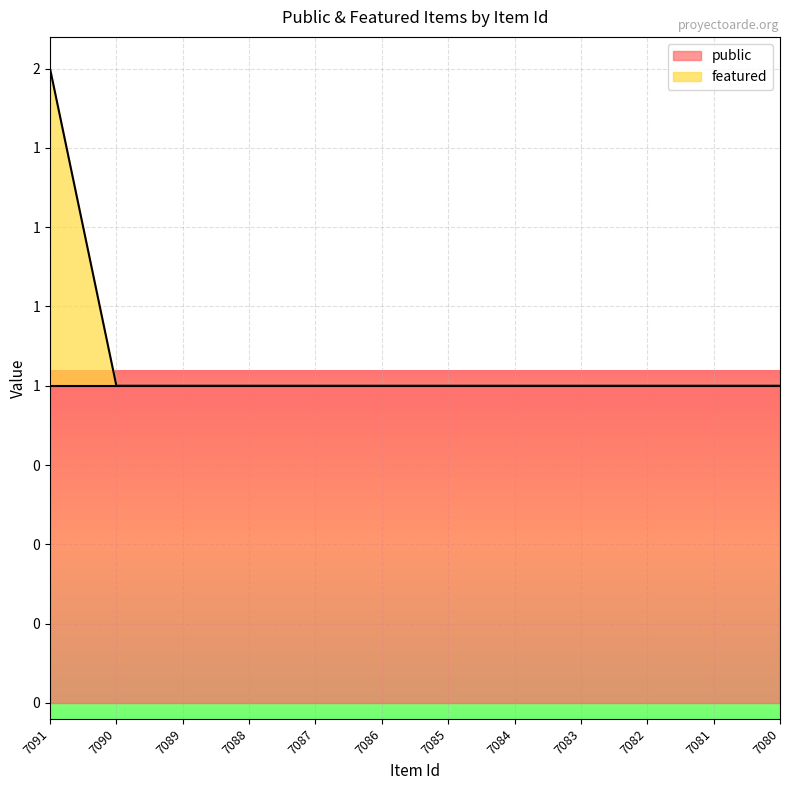

True or false: the data has more than 1 interior local peaks.

False